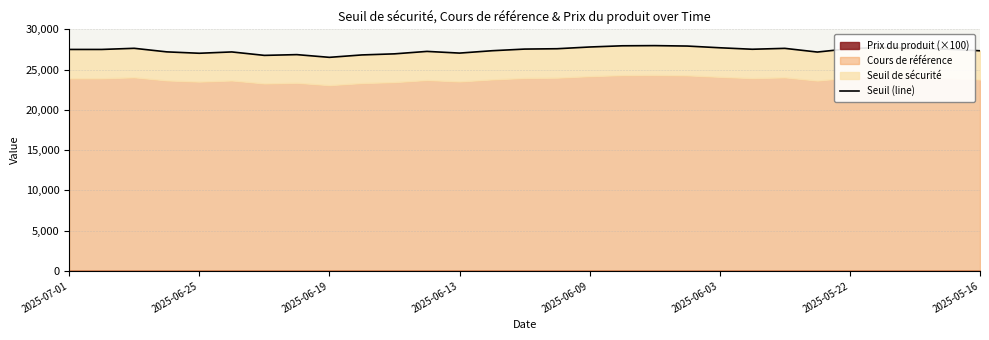

How many data points are above 27496?

16